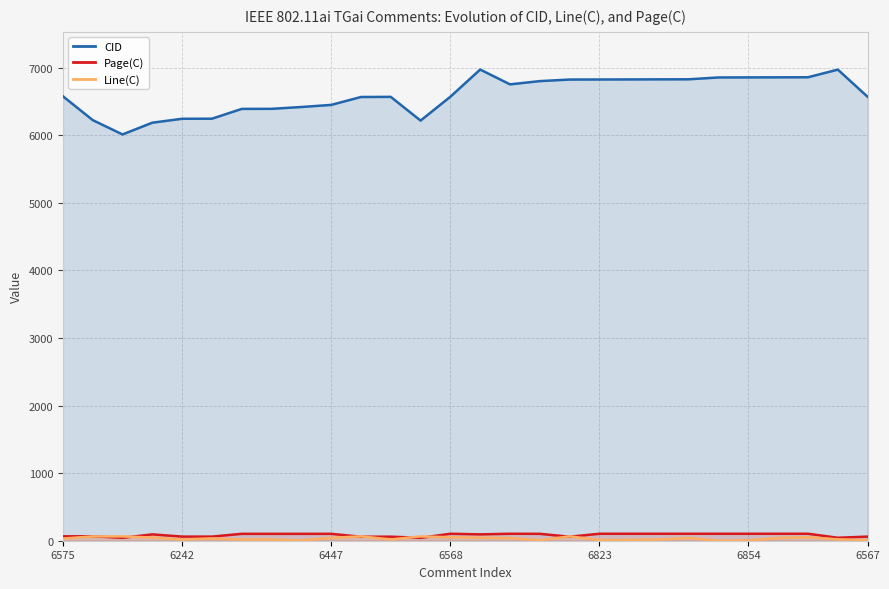

What is the difference between the second highest and second lowest values in the Page(C) series?

60